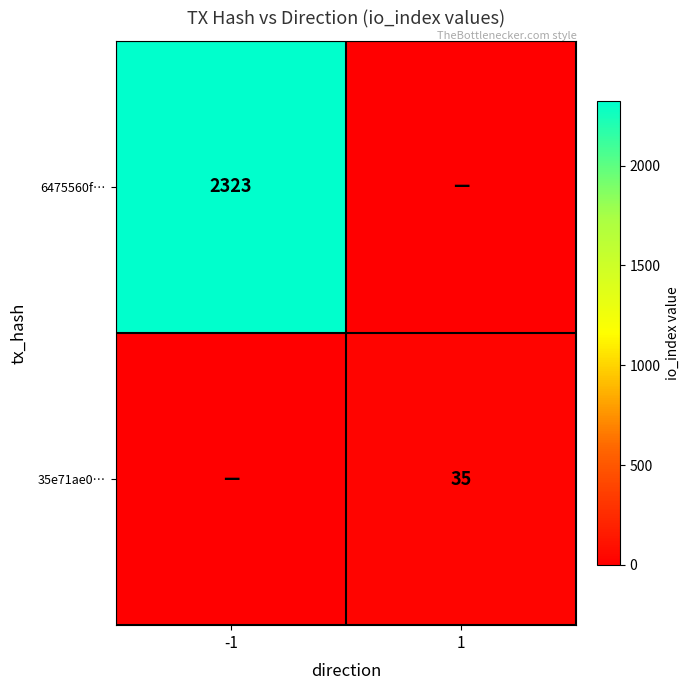

How many distinct data groups are displayed?

2